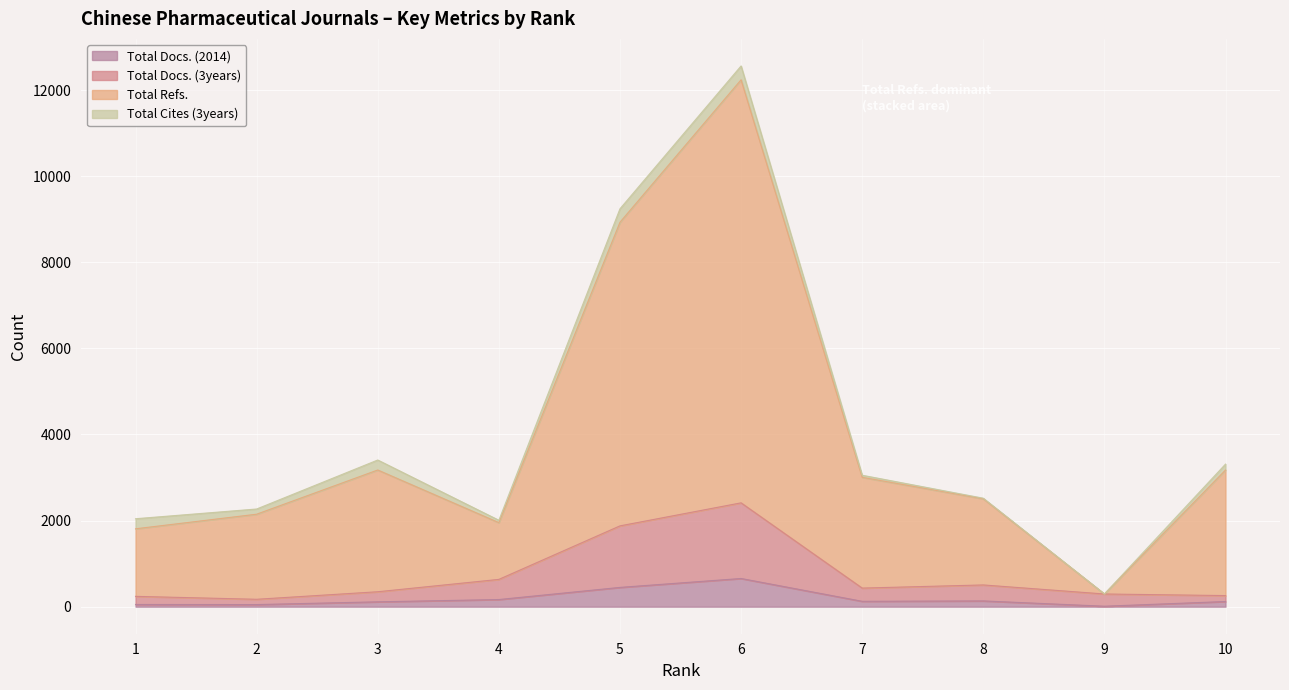

At which category does Total Docs. (2014) reach its first local valley?

2